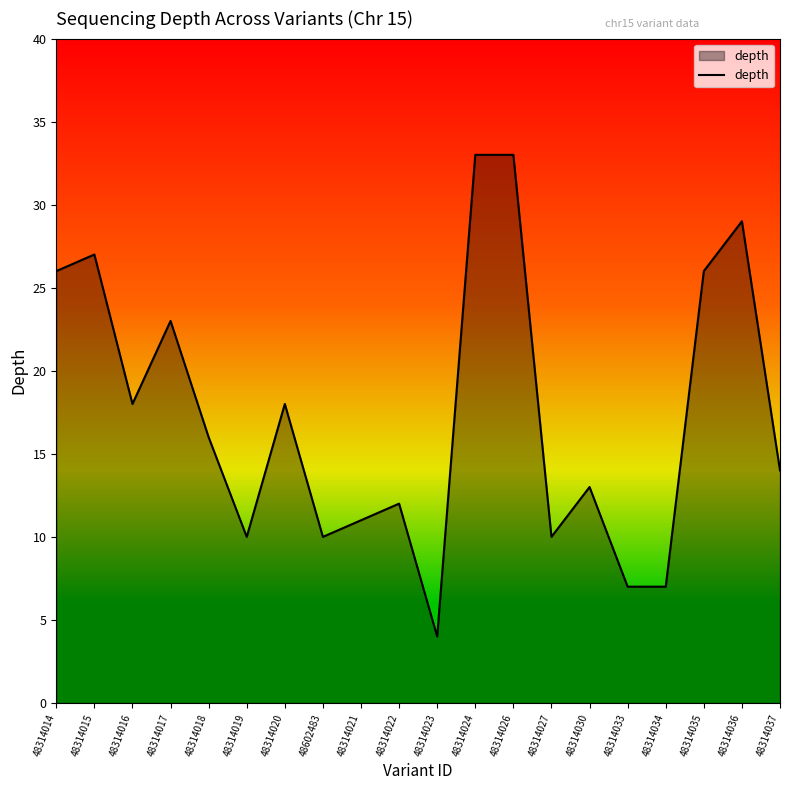

What position from the right is 48314024?

9